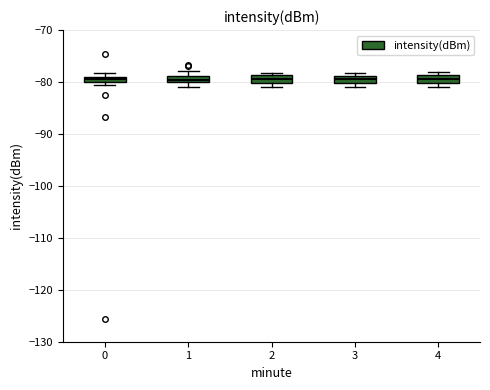

Where is the lower edge of the box at x = 2 on the y-axis? The values are not printed on the chart, so give them approximately, as read against the axis.

-80